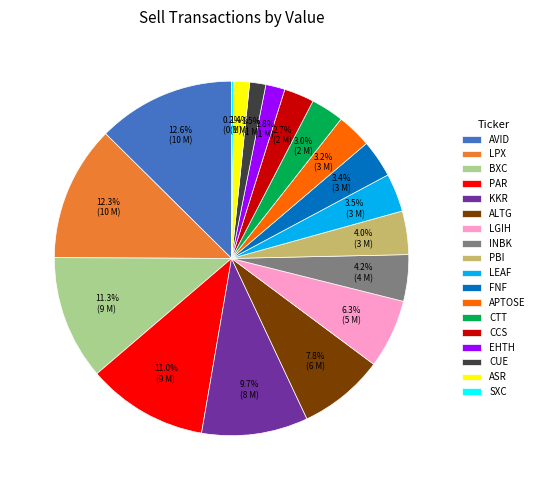

What percentage do AVID and CTT together represent?

15.6%